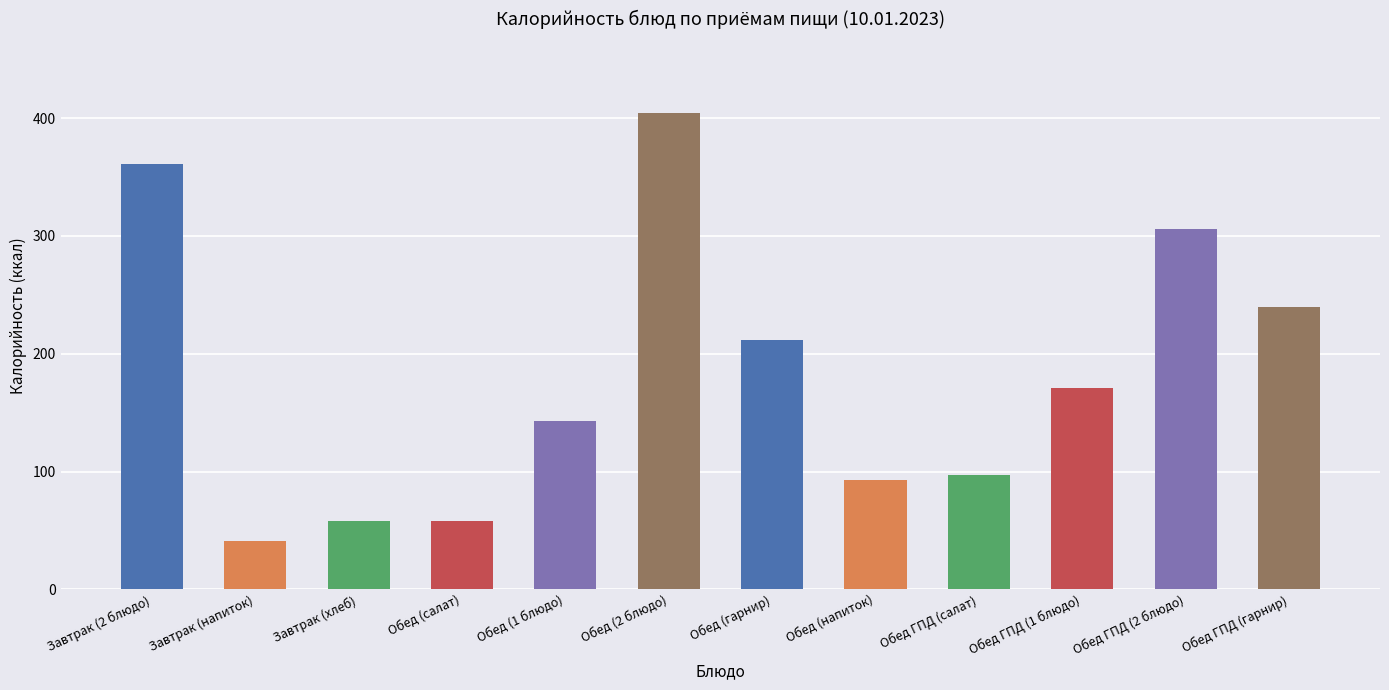

What is the change in value from Завтрак (2 блюдо) to Обед (2 блюдо)?

+43